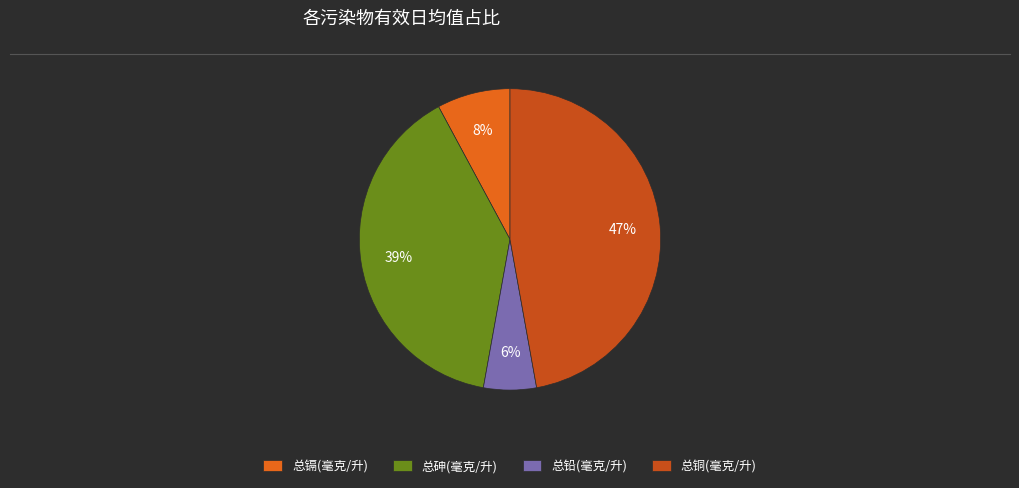

Count the number of slices in the pie.

4